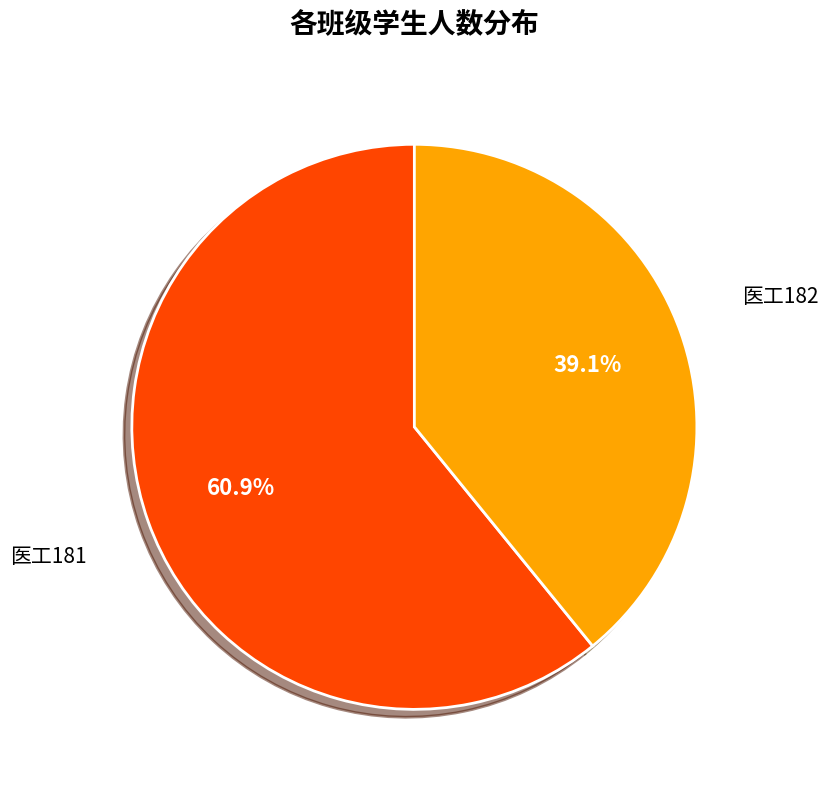

Rank the categories by value from lowest to highest.

医工182, 医工181